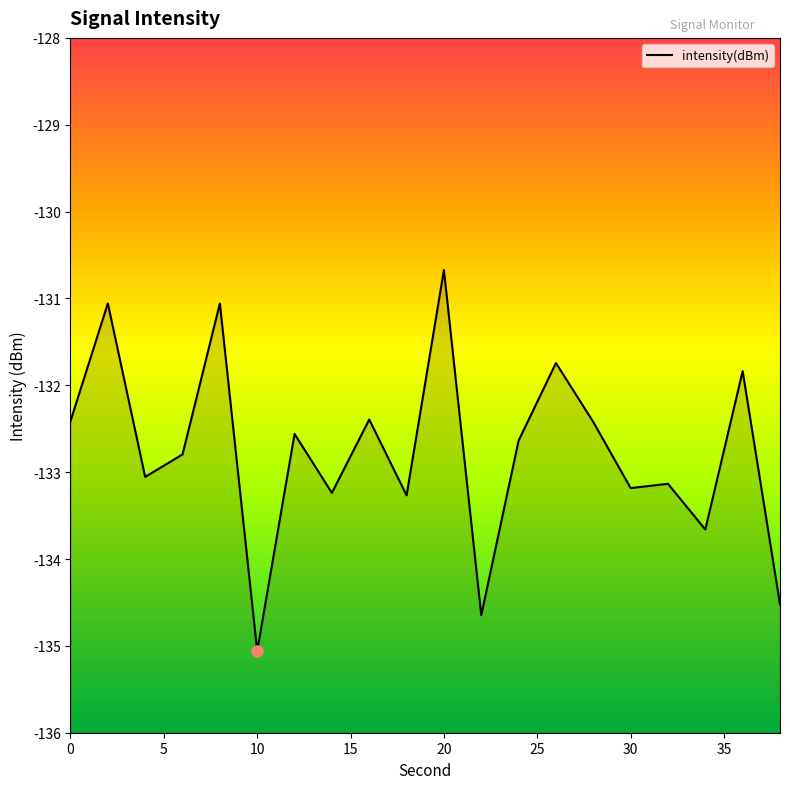

Between 4 and 38, which is larger?

4